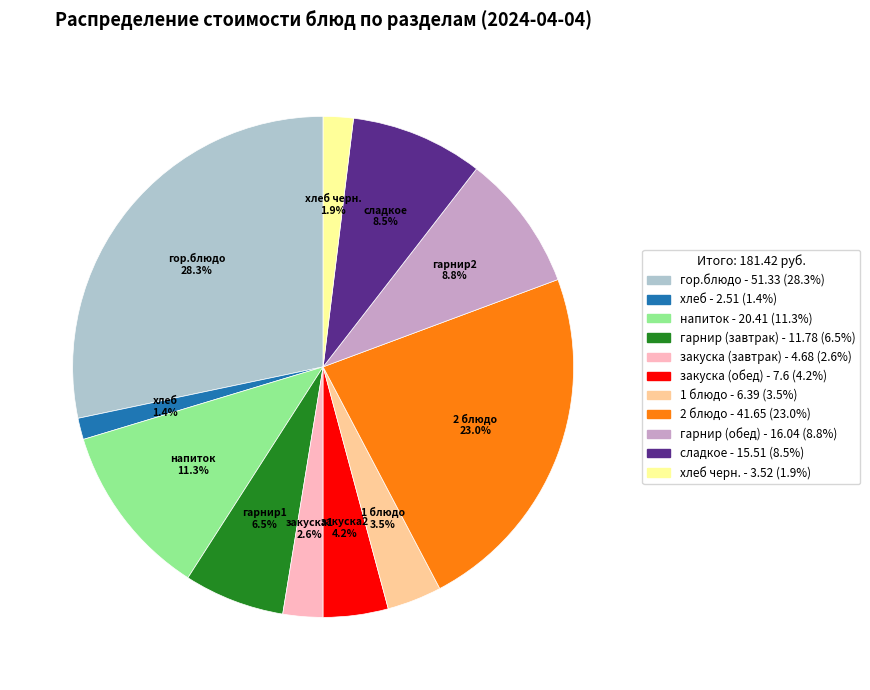

Does any single category account for the majority?

No